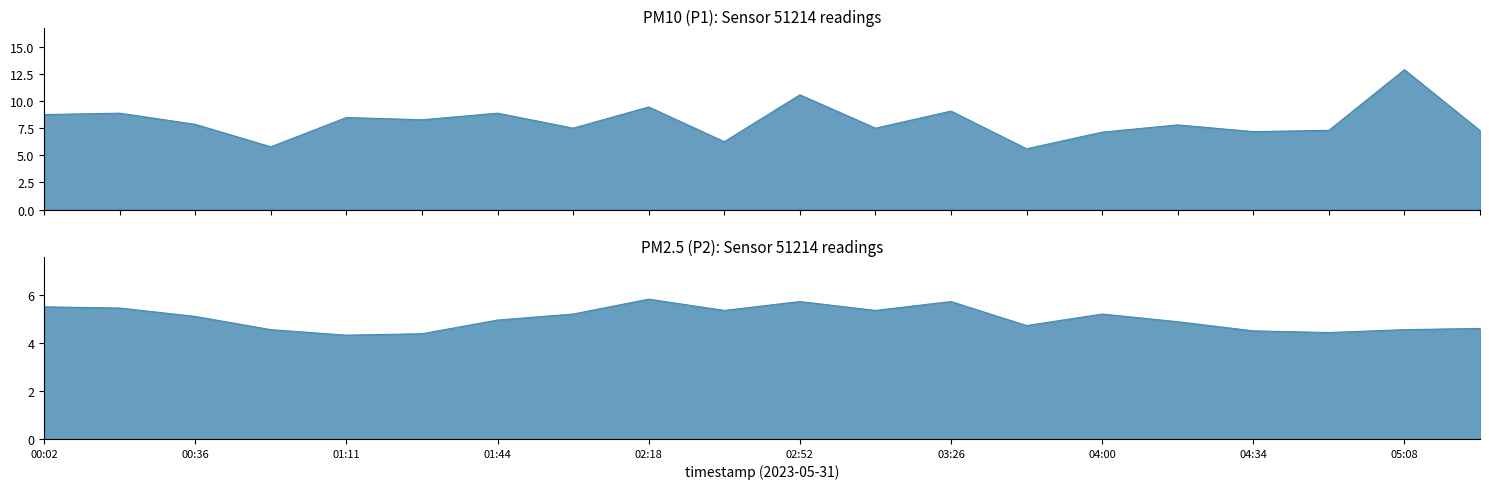

What is the maximum value shown in the chart?

12.9